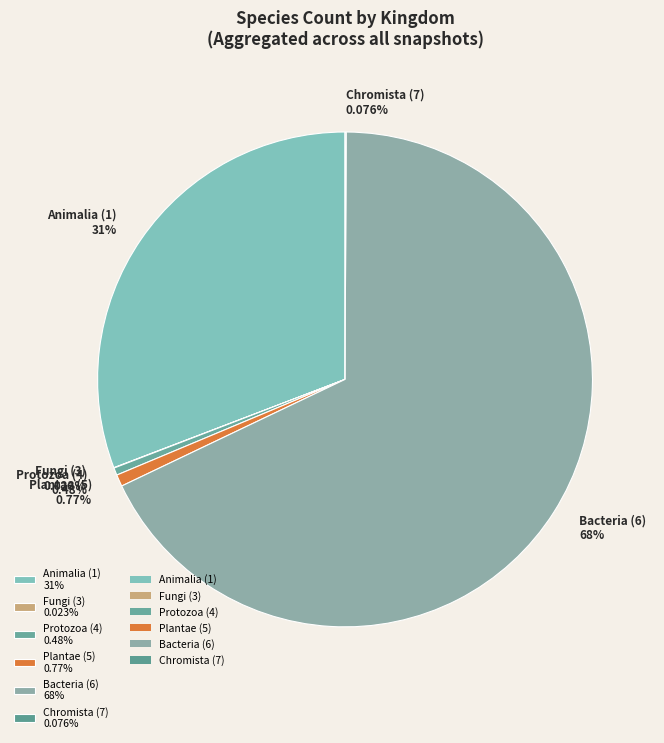

What is the largest slice in the pie chart?

Bacteria (6) 68%